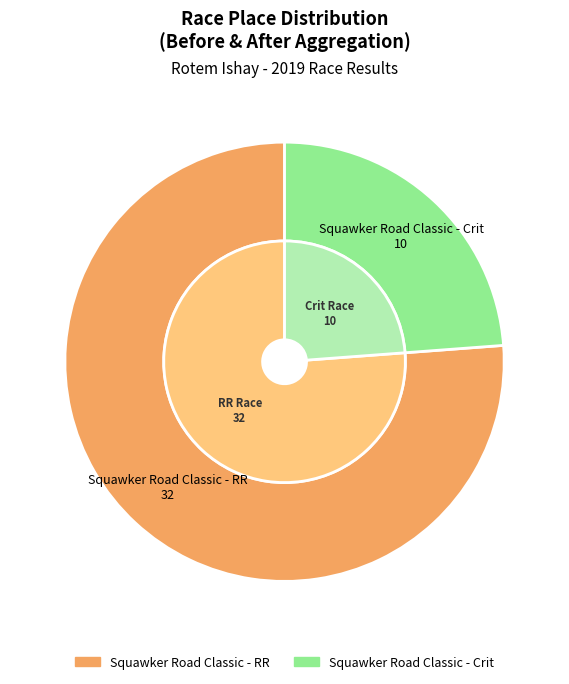

Is it true that Squawker Road Classic - RR is 76% of the pie?

True